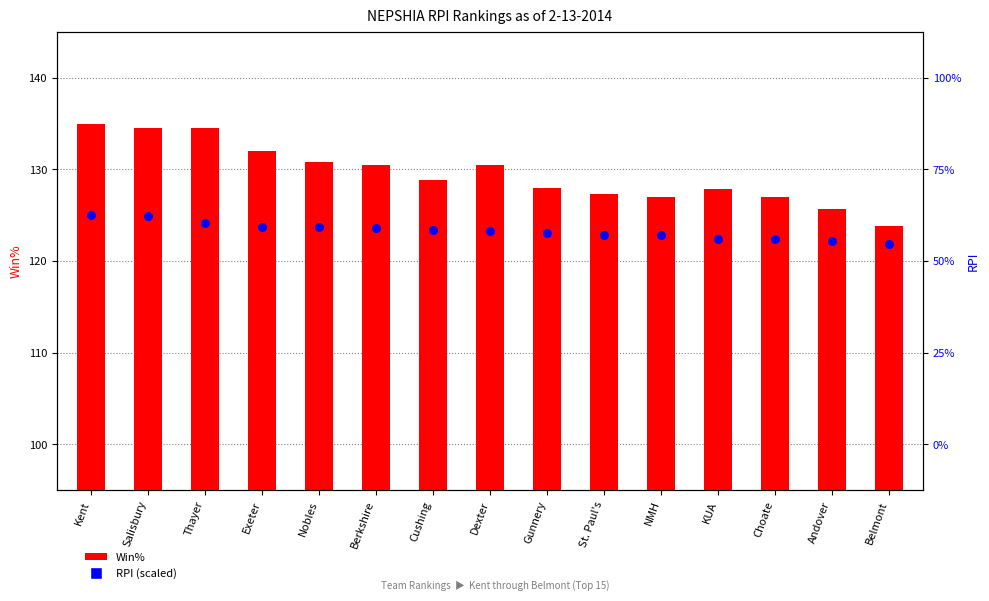

Which series has the largest Y range (max minus min)?

Win%